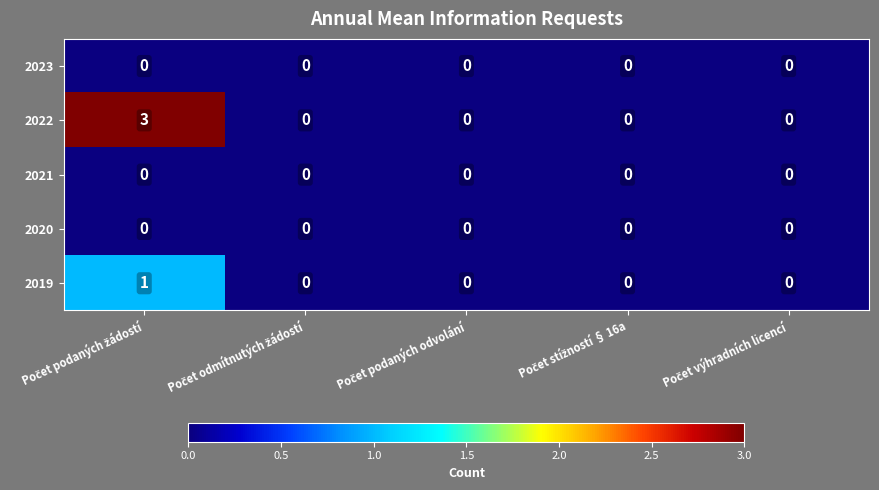

Which series has the largest total across all categories?

2022